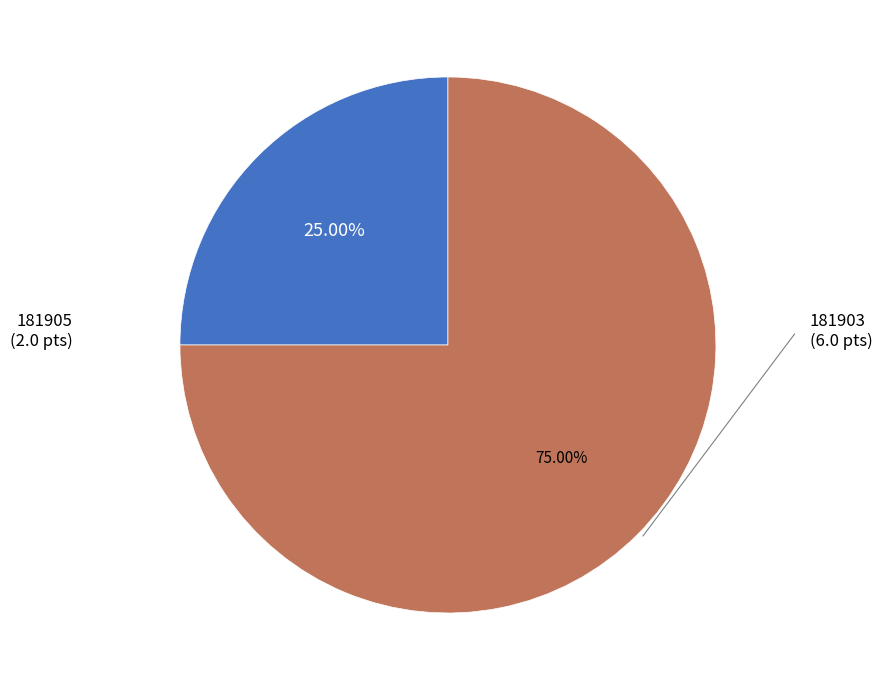

Is there any slice that represents more than half of the pie?

Yes